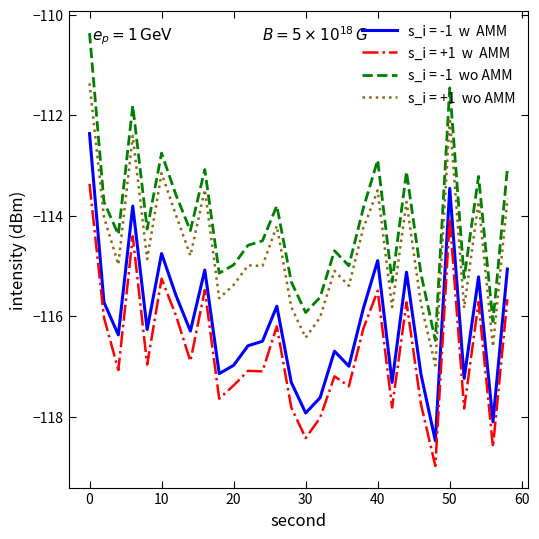

Does the chart have visible grid lines?

No